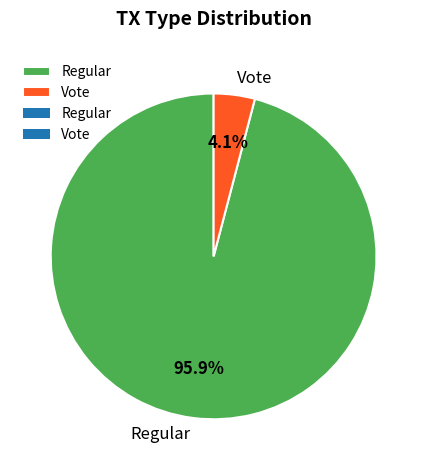

To the nearest percent, what is the average slice percentage?

50%